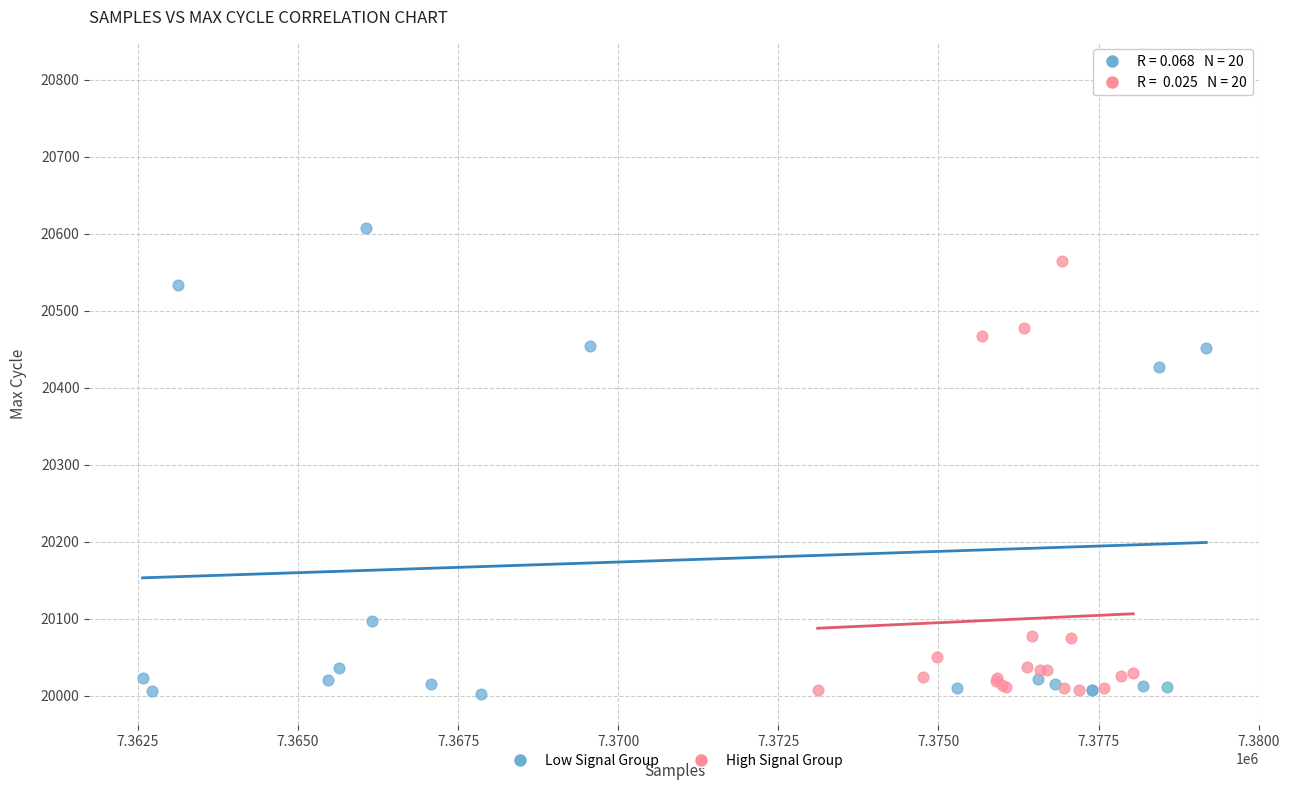

Which series has the largest Y range (max minus min)?

Low Signal Group